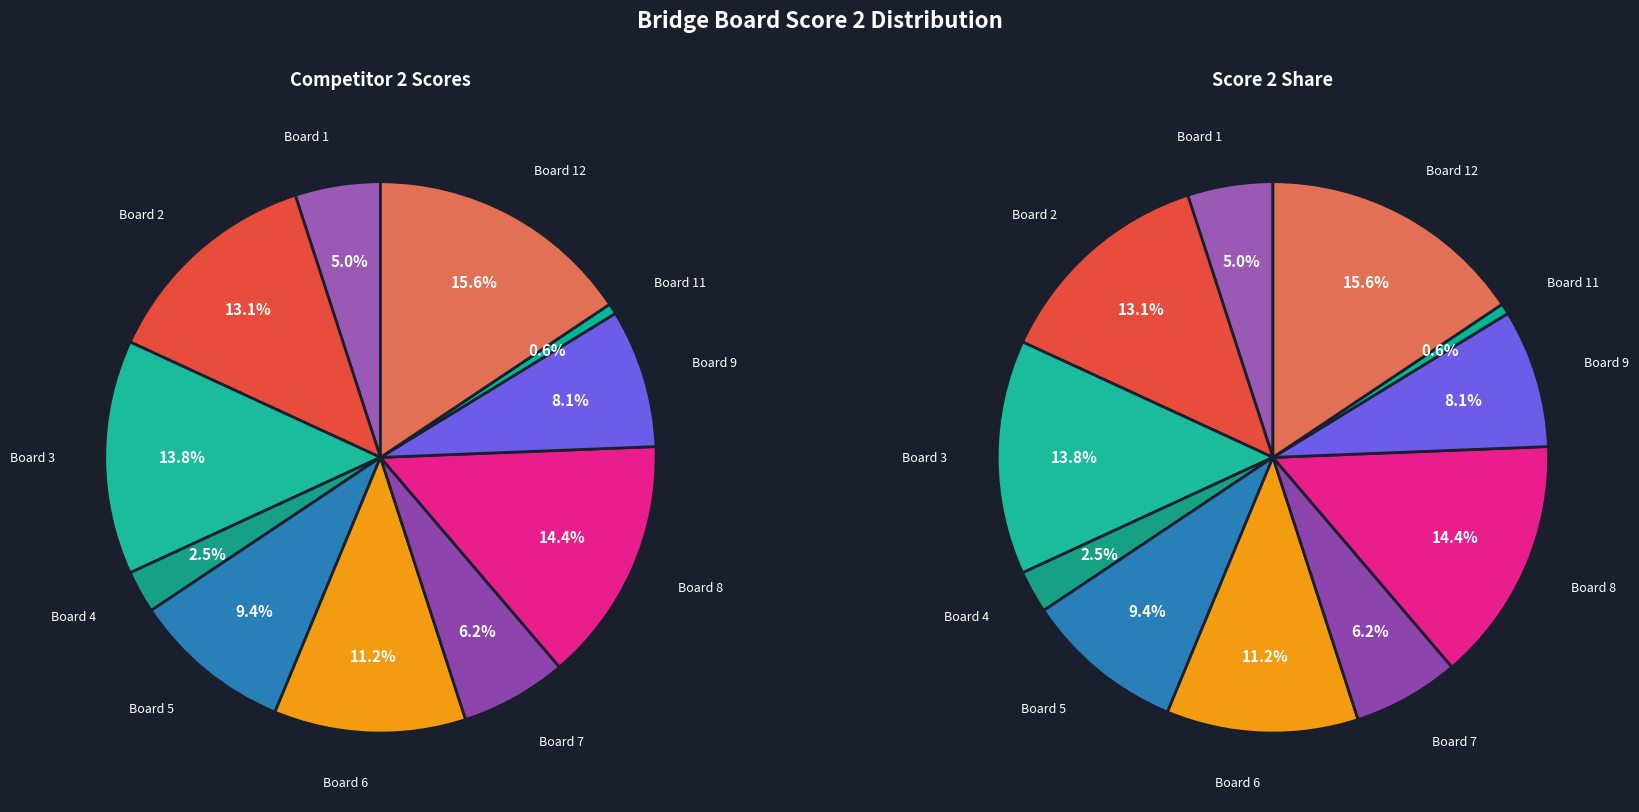

Does Board 6 represent more than half of the total?

No